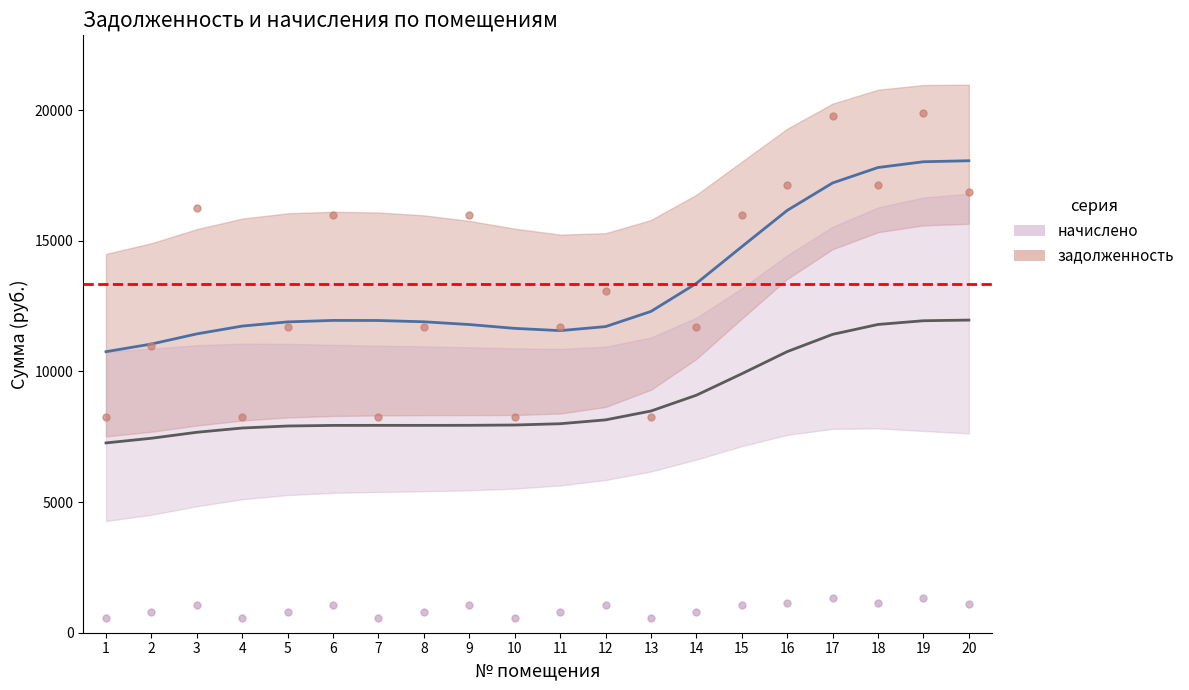

At which category is the sum across all series the highest?

20